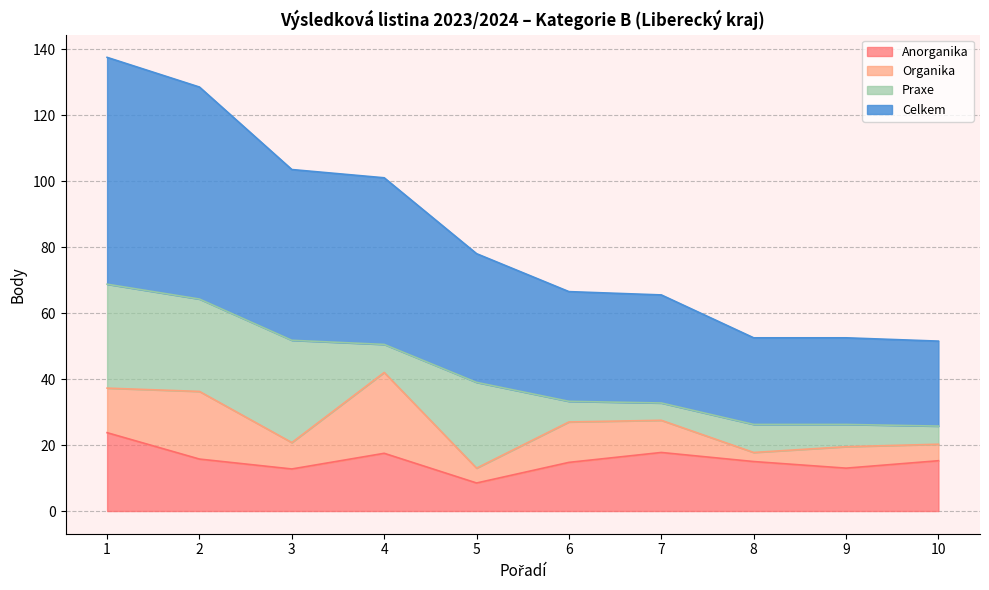

True or false: Celkem and Anorganika cross at least once.

False